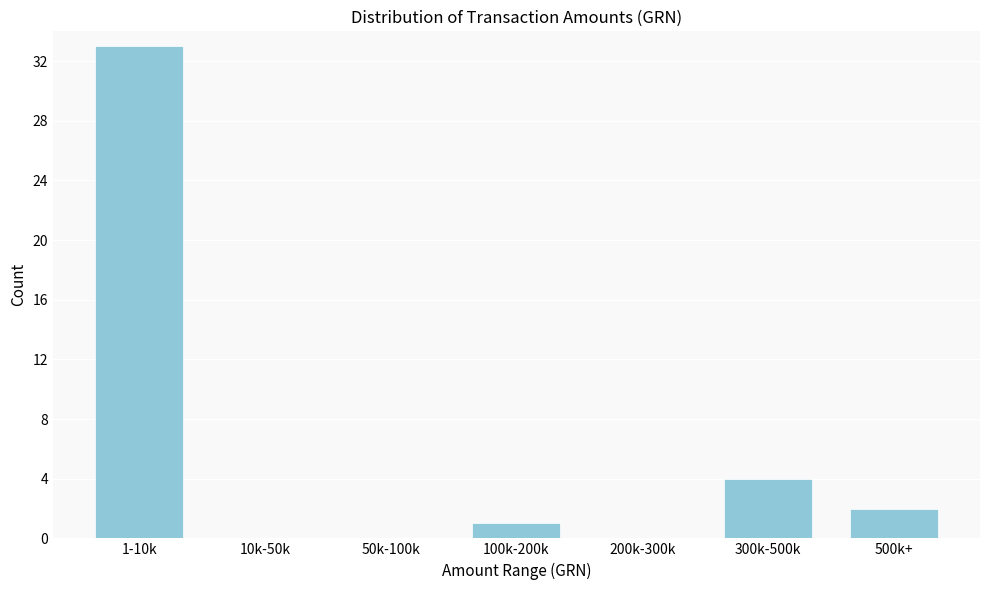

Reading right to left, transcribe all the data shown in this chart.

500k+=2	300k-500k=4	200k-300k=0	100k-200k=1	50k-100k=0	10k-50k=0	1-10k=33